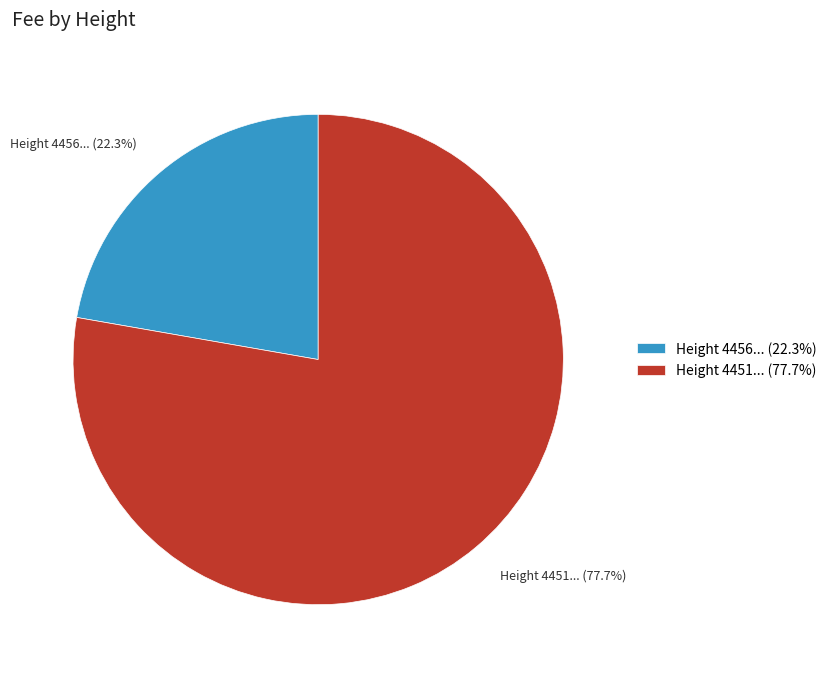

To the nearest percent, what is the difference between the largest and smallest slice percentages?

55%